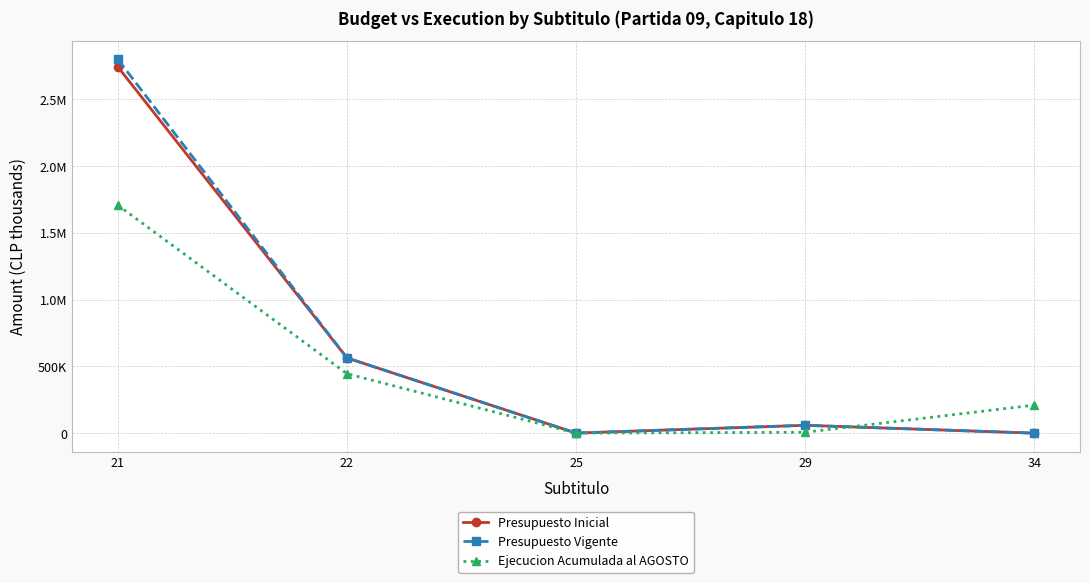

What are all the series names shown in the legend?

Presupuesto Inicial, Presupuesto Vigente, Ejecucion Acumulada al AGOSTO